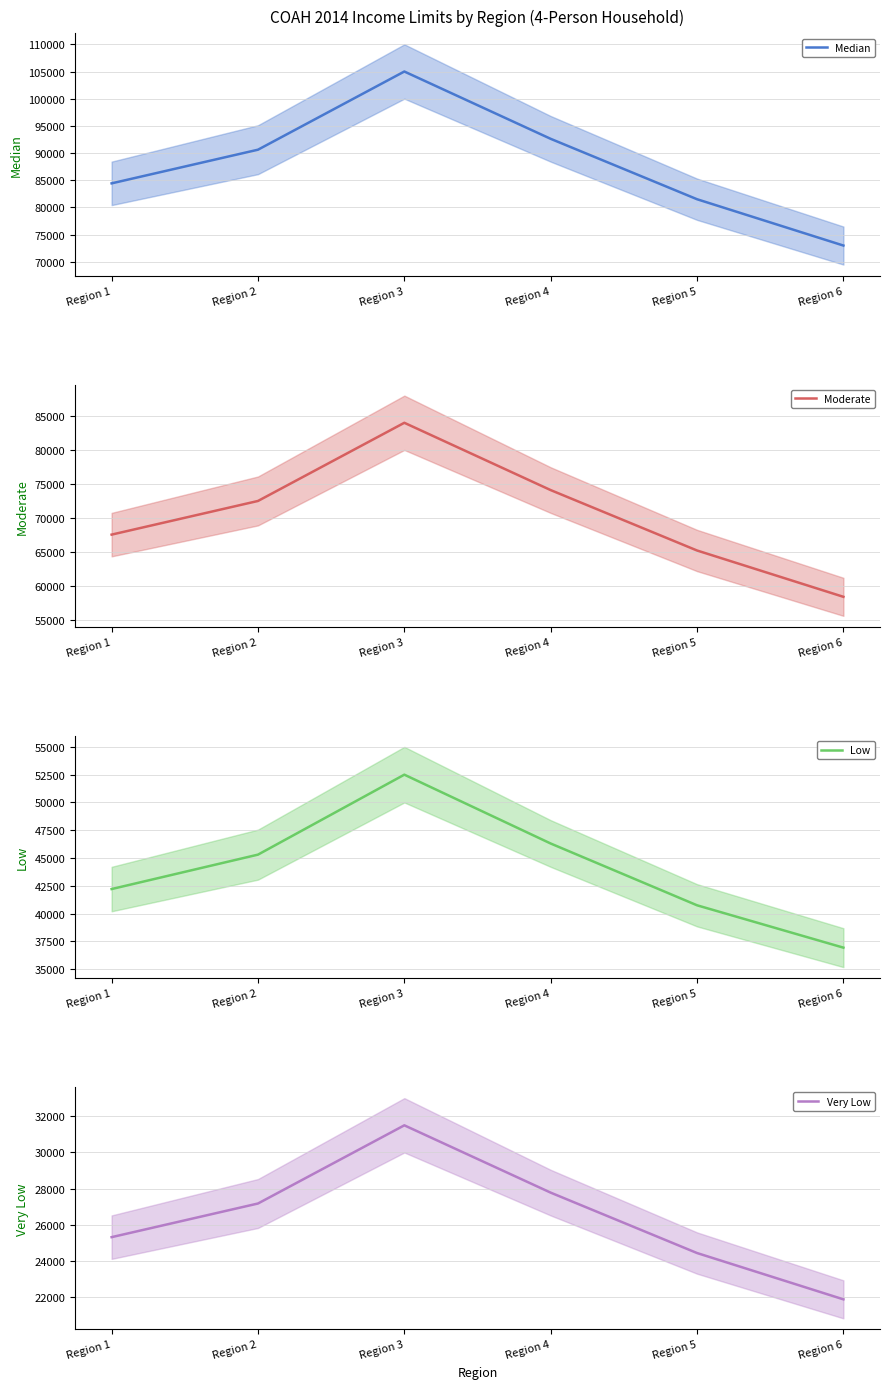

Which has a higher value, Region 1 or Region 6?

Region 1